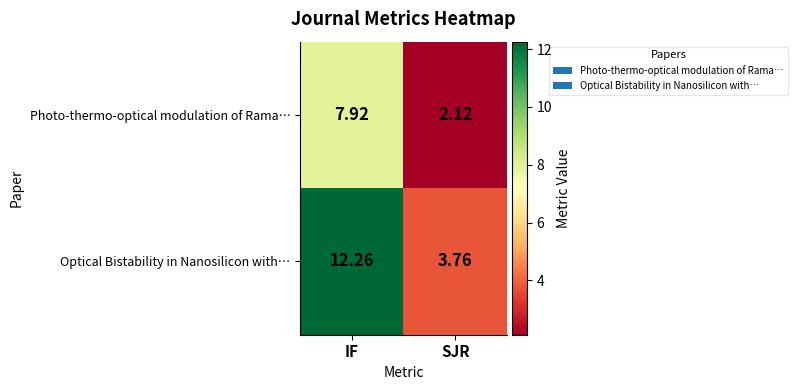

Where is Optical Bistability in Nanosilicon with… nearest to the value 8?

SJR